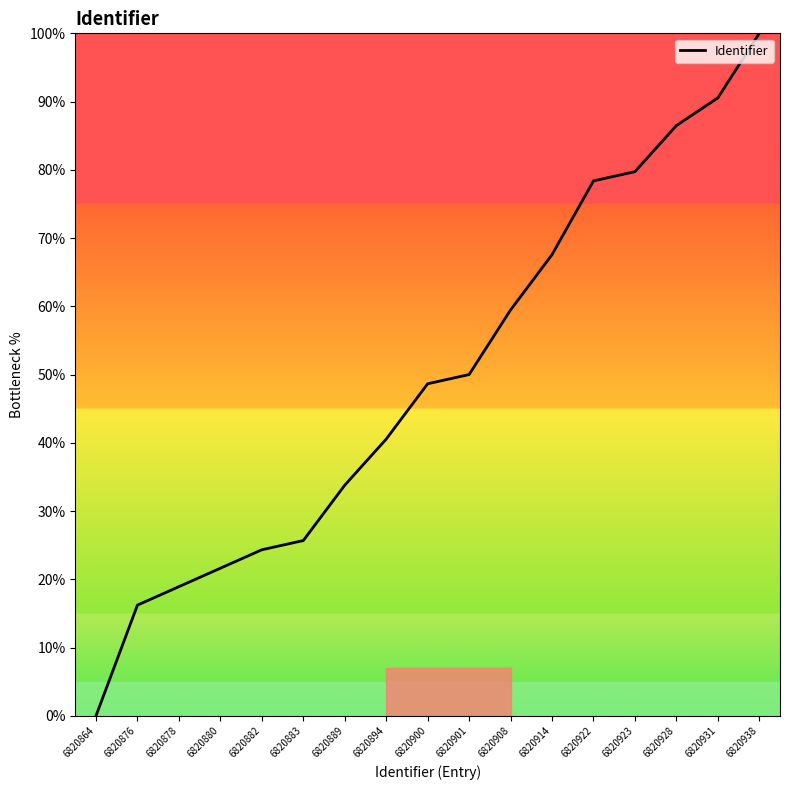

Is it true that the value at 6820901 is 50.0?

True